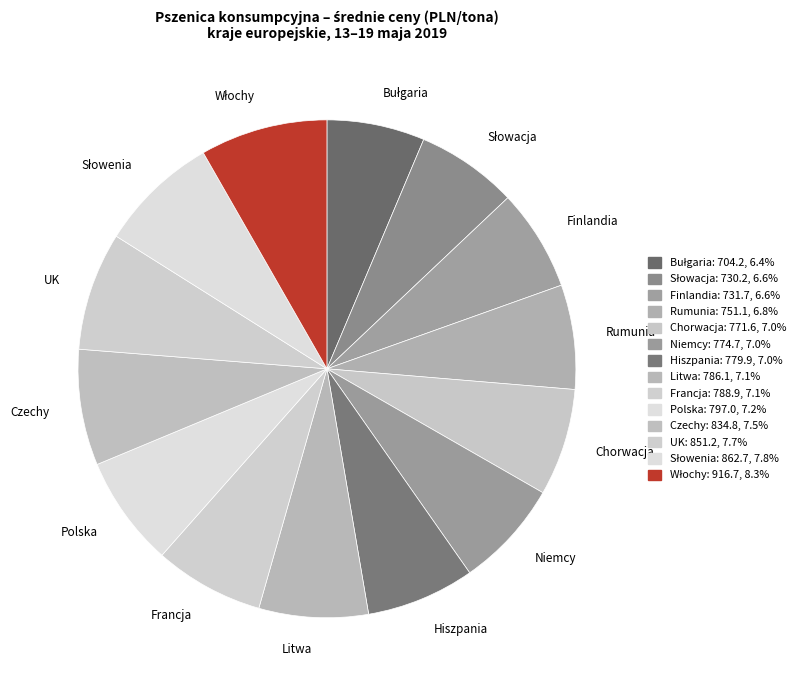

Is UK the majority of the pie?

No